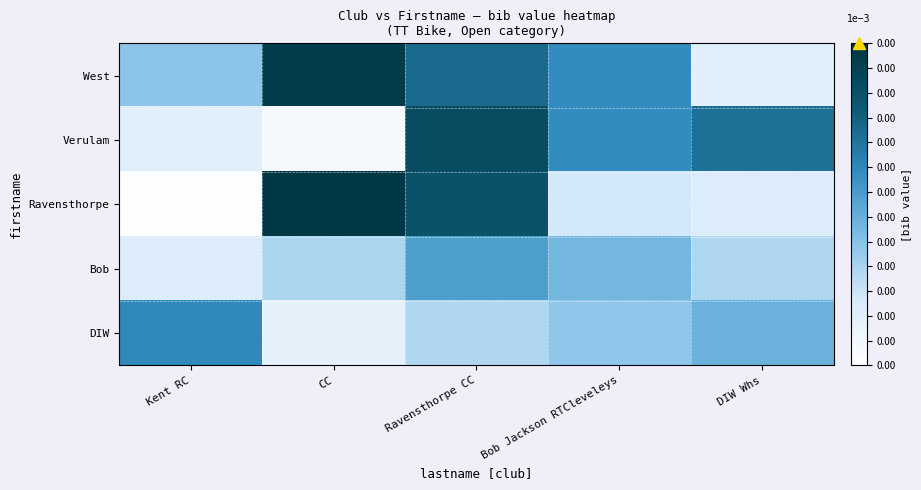

Which series has the widest spread of values?

Ravensthorpe